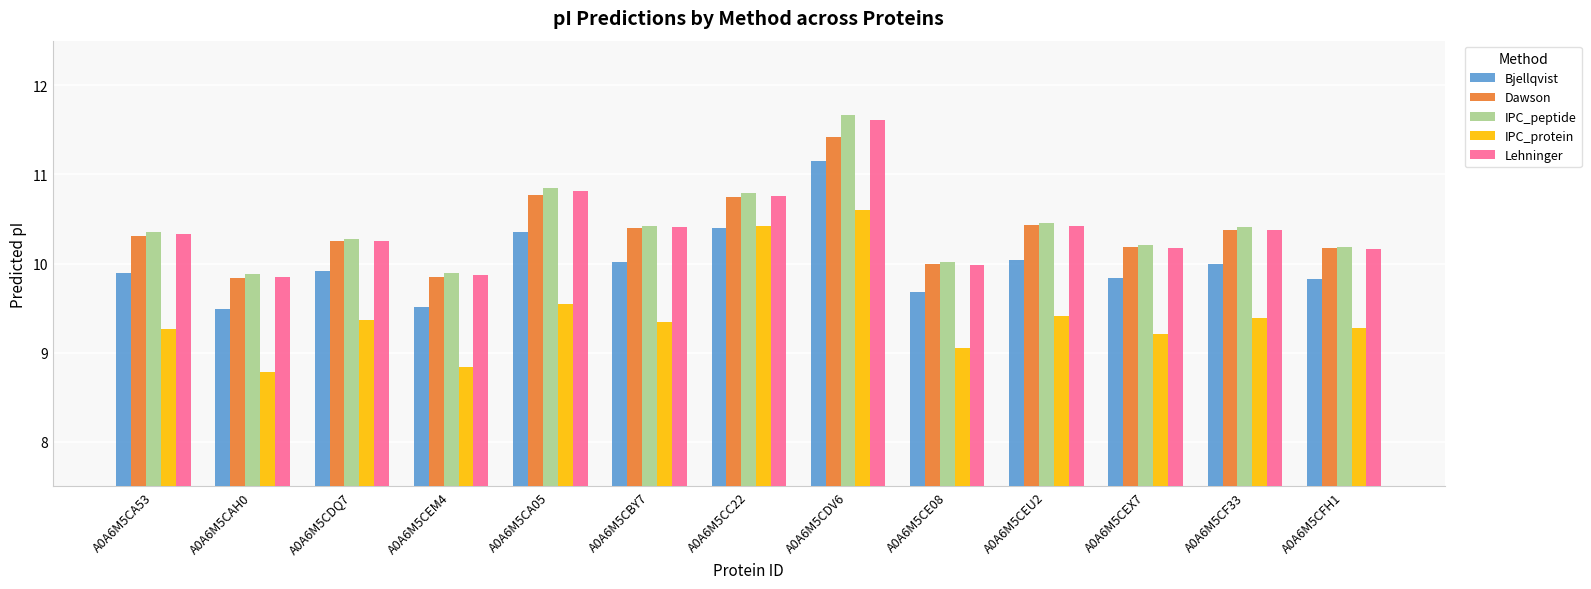

The Lehninger series shows 10.4 at A0A6M5CBY7. True or false?

True